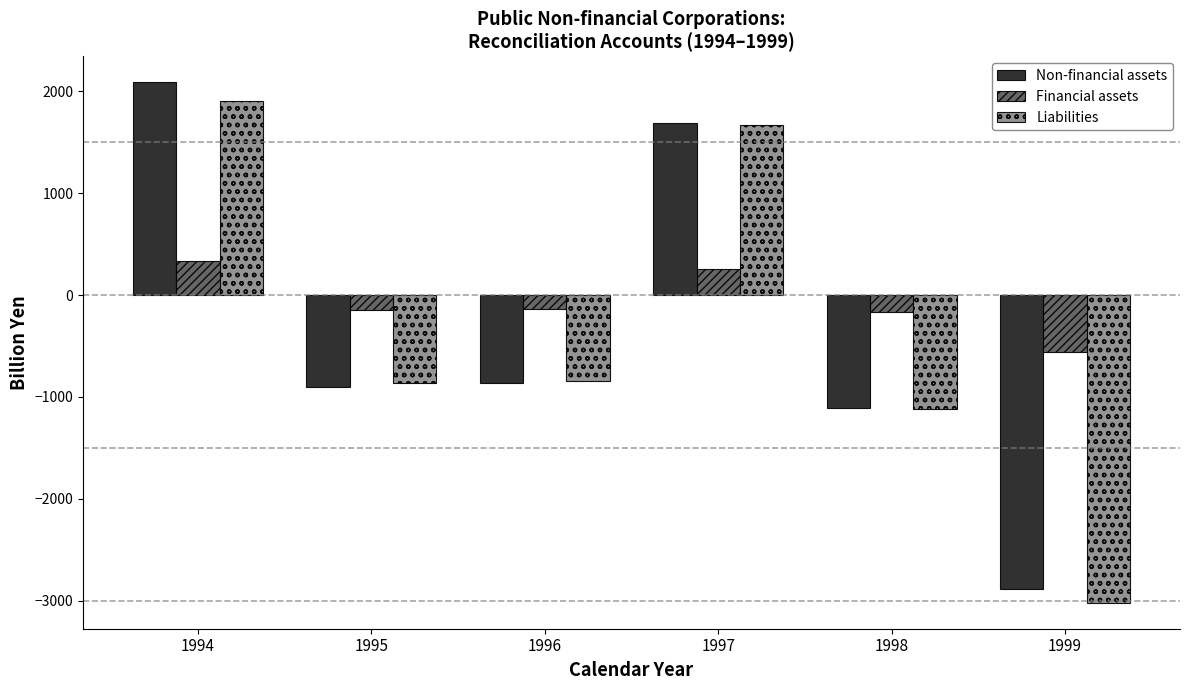

What is the sum of all Liabilities values?

-2273.6